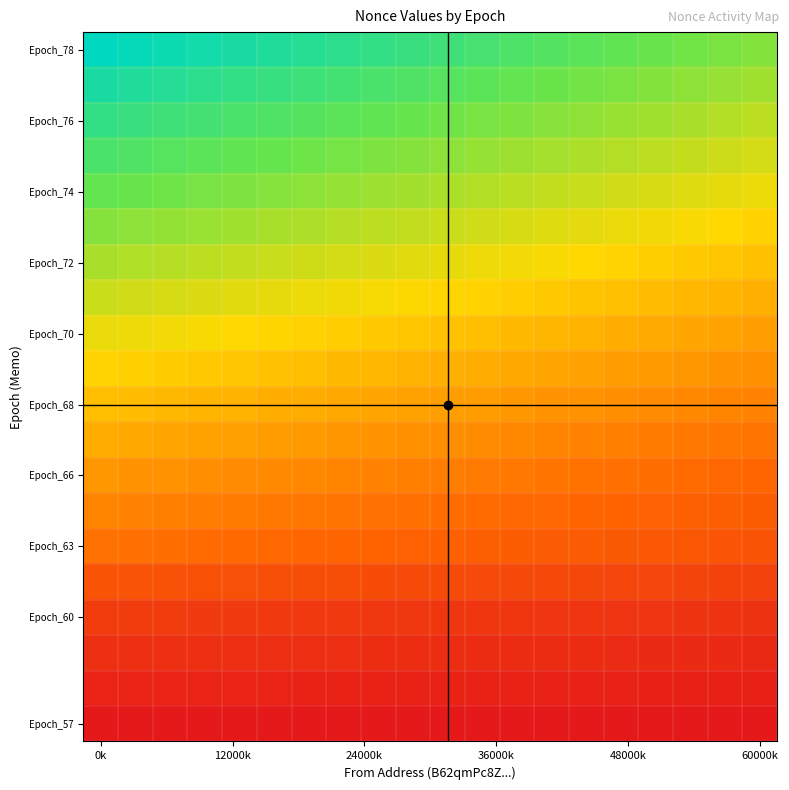

How many categories are shown in the chart?

20